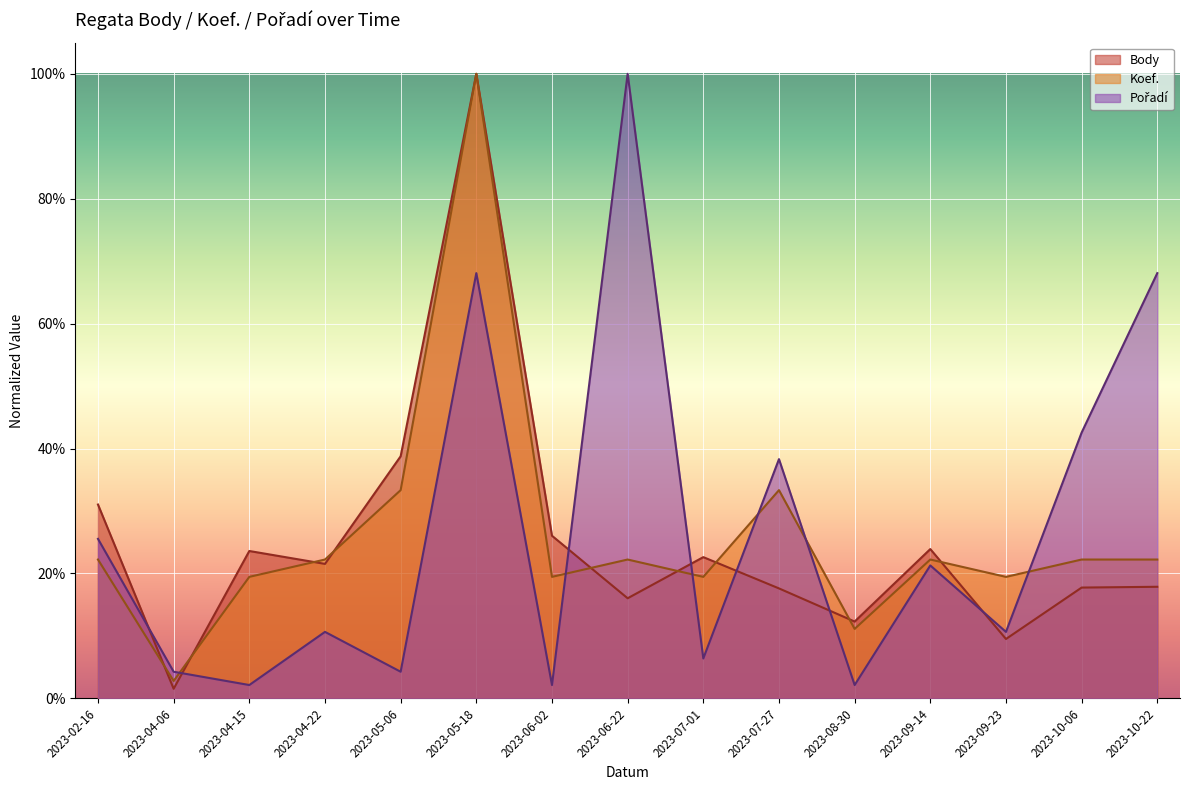

Where is Koef. nearest to the value 0?

2023-04-06